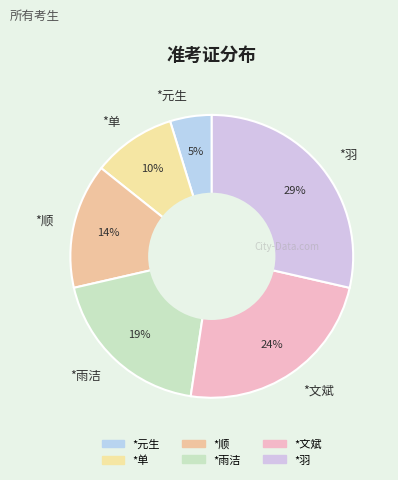

Is it true that *元生 is 17% of the pie?

False